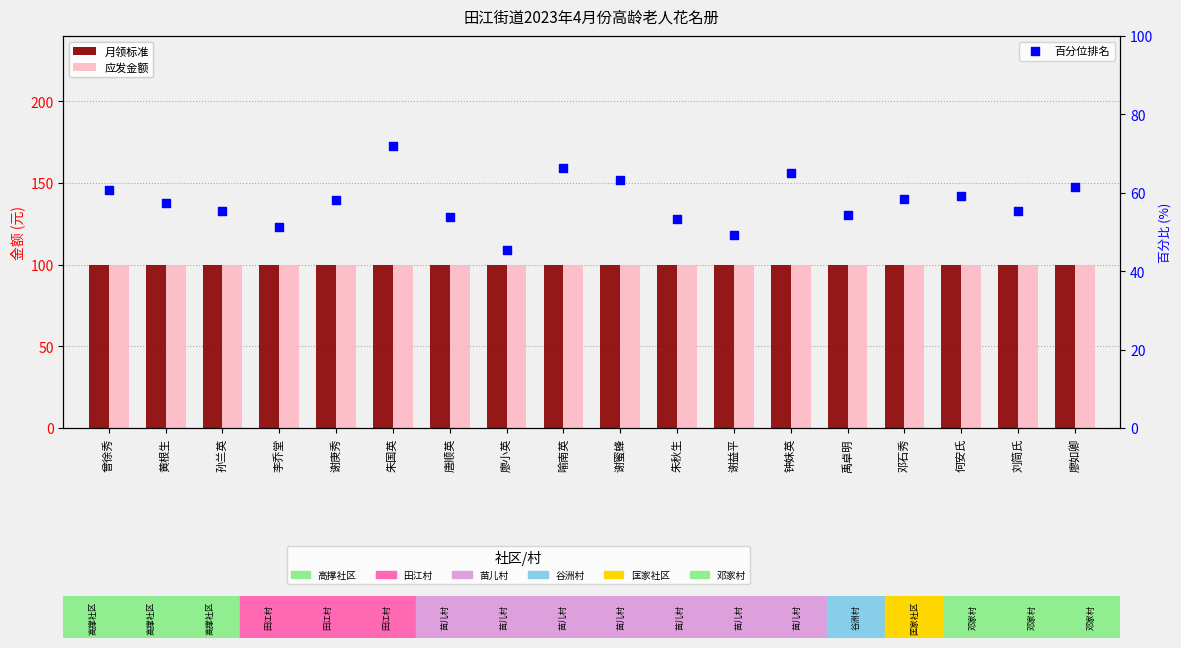

Which series has the largest Y range (max minus min)?

百分位排名